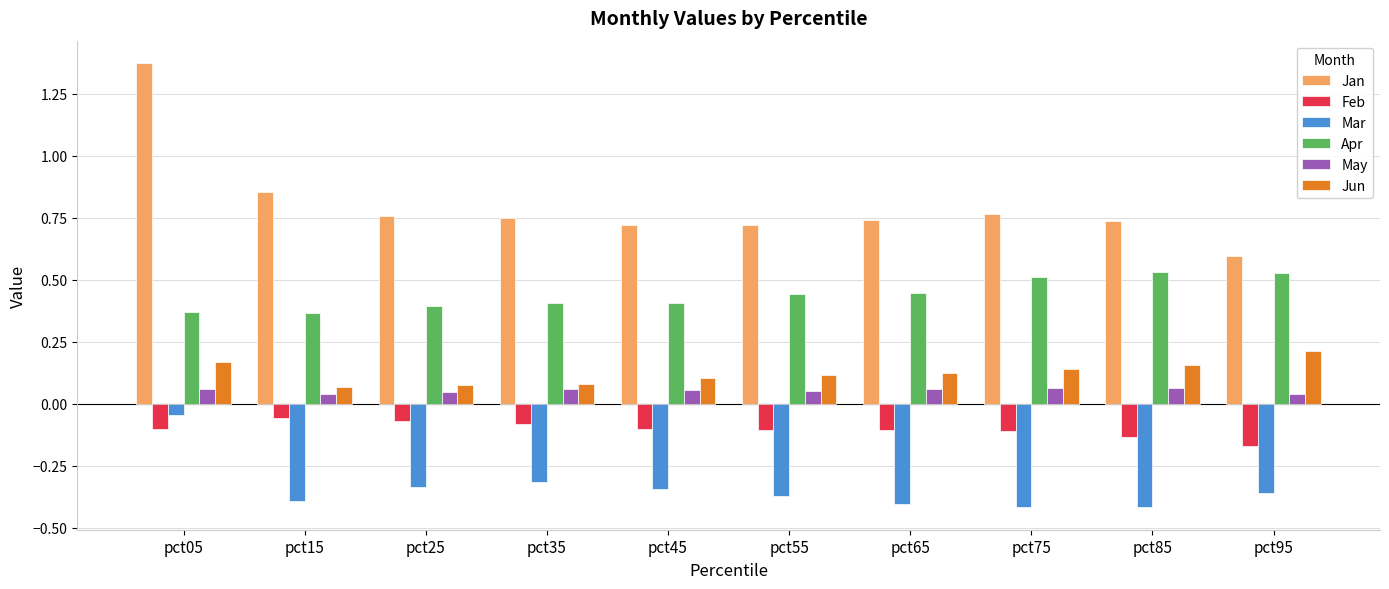

Which series has the largest range (max minus min)?

Jan